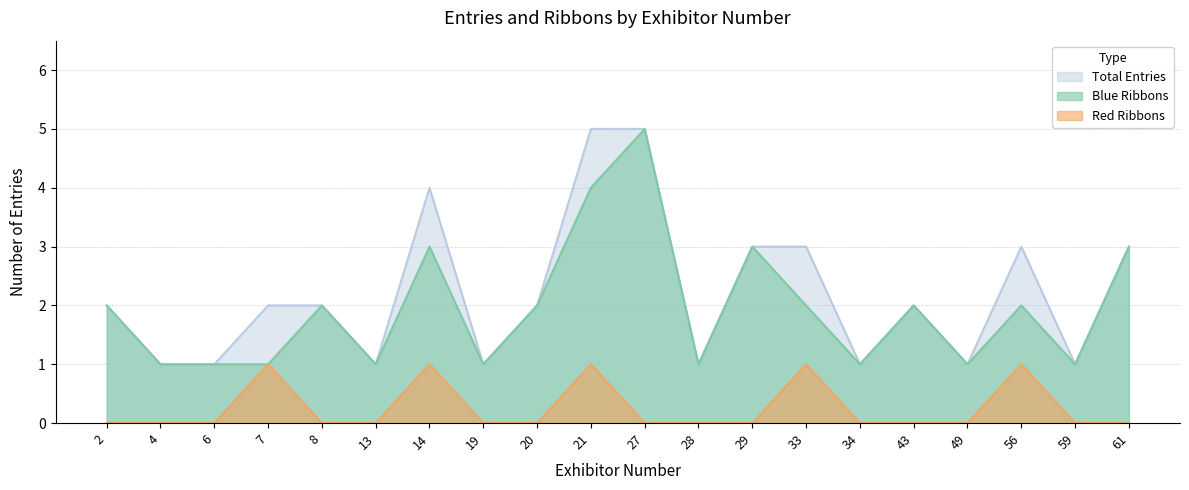

What is the value of the Blue Ribbons point at the 11th from the left?

5